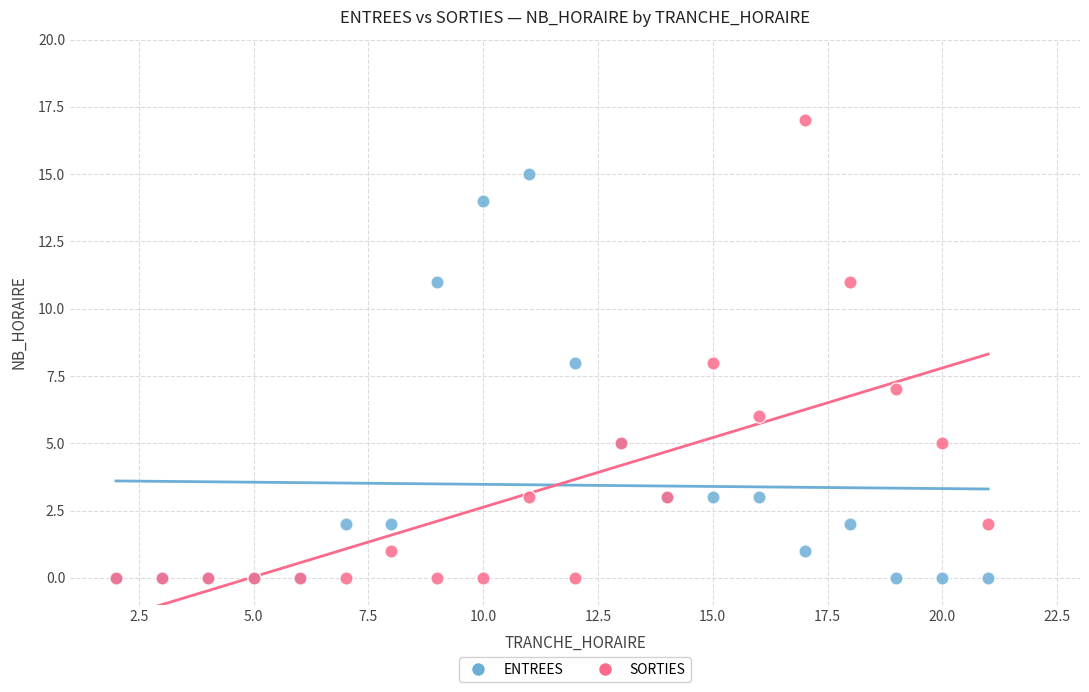

Which series has the widest spread of Y values?

SORTIES